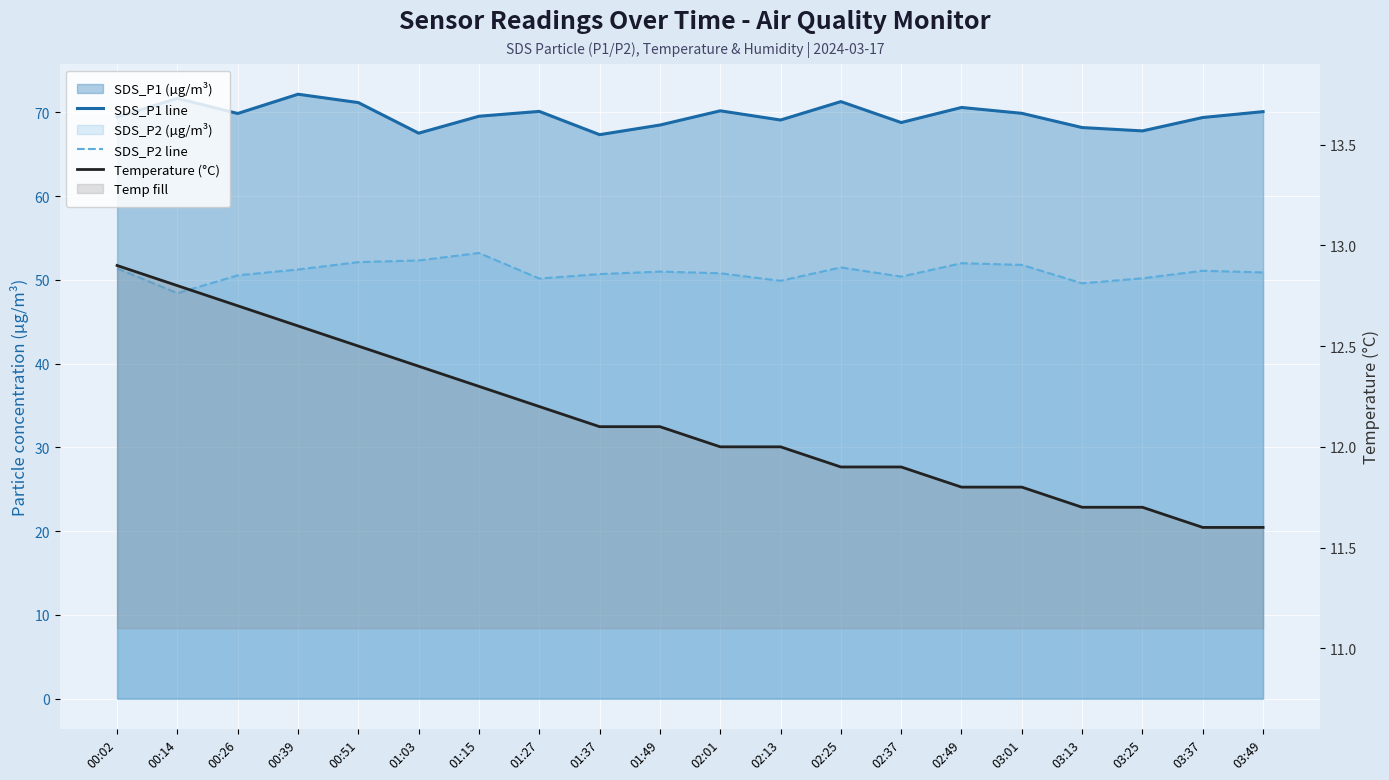

The value of Temperature (°C) at 02:49 is 11.8. True or false?

True